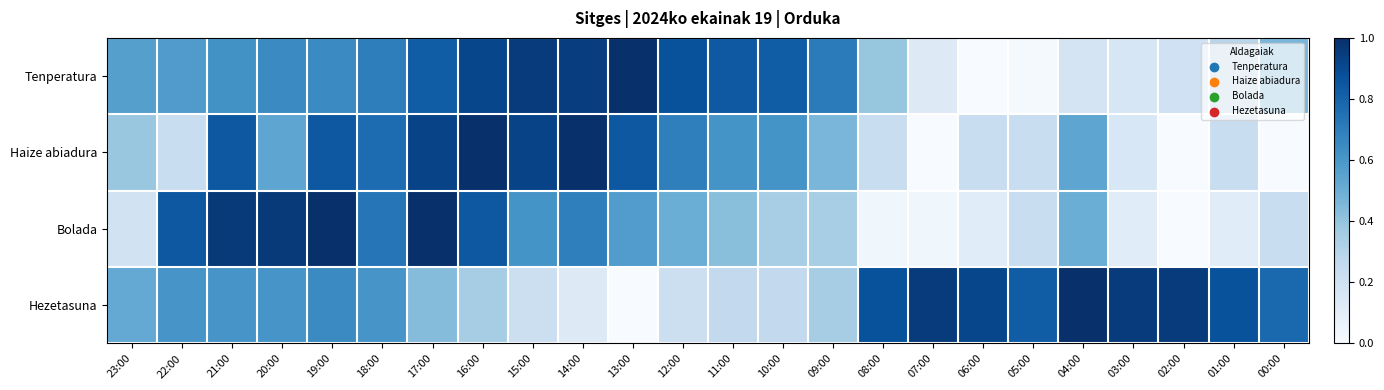

Which has a higher value, 20:00 or 21:00?

20:00